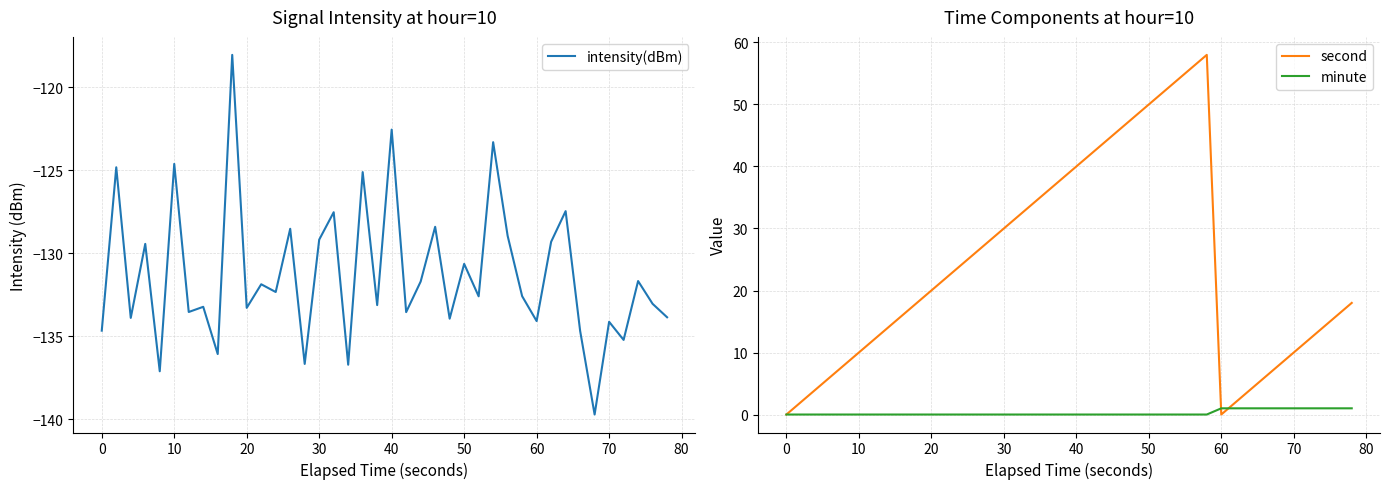

Count the number of categories in the chart.

40